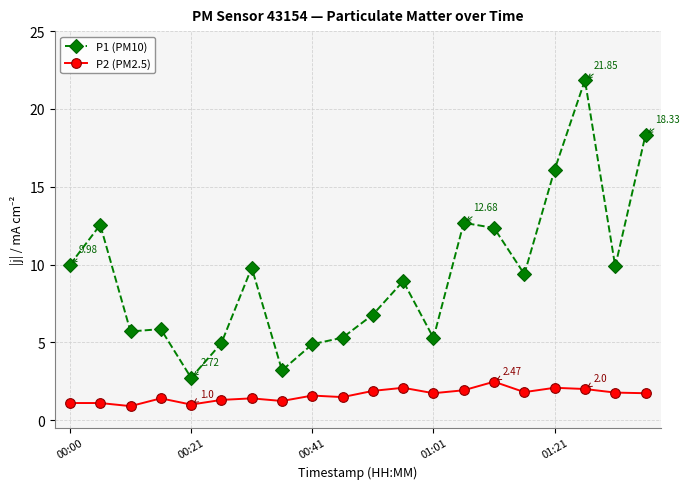

Which series has the largest total across all categories?

P1 (PM10)